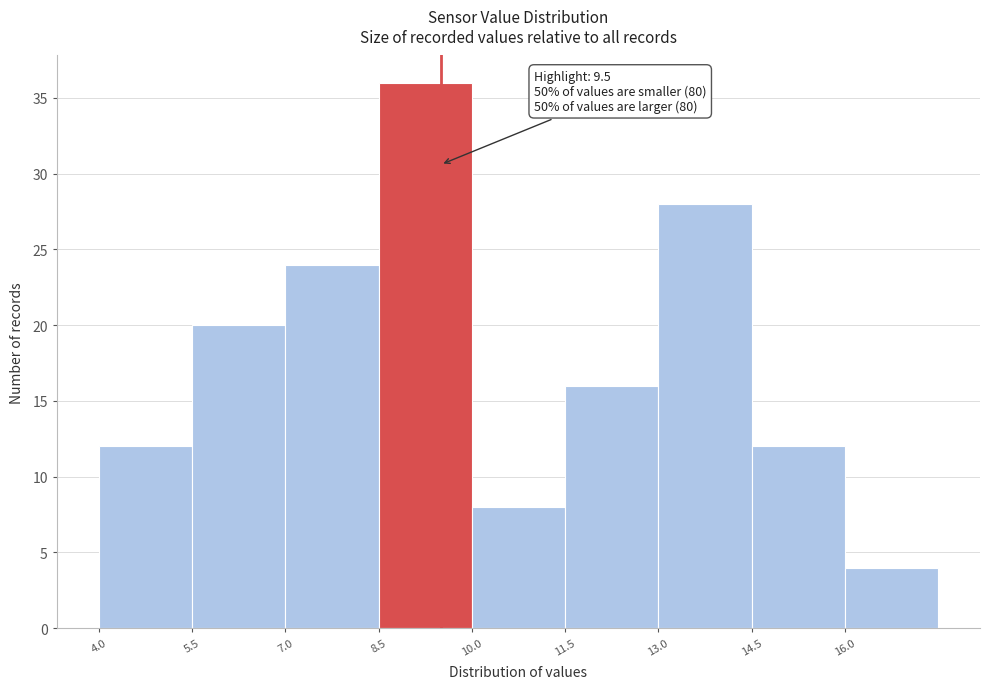

Over which range of the x-axis is the bar tallest?

8.5 to 10.0